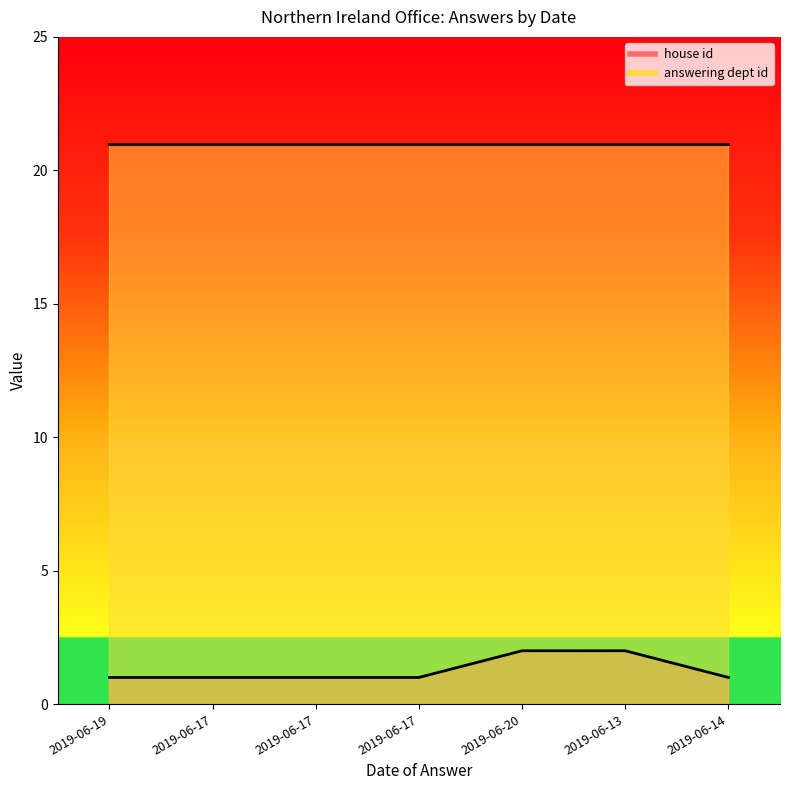

True or false: the data has more than 1 interior local peaks.

False